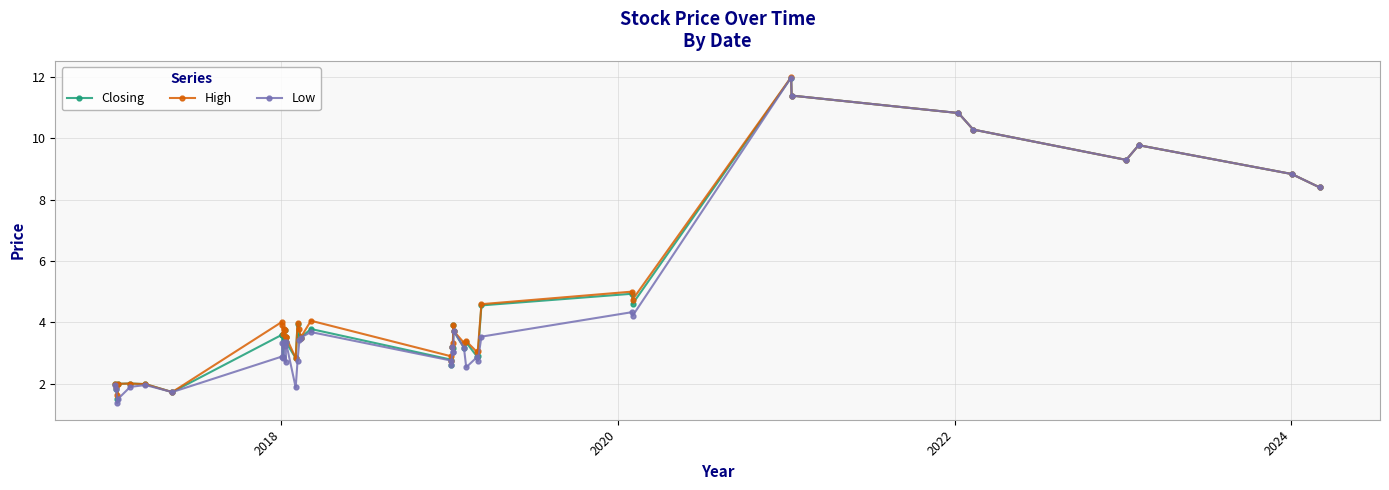

What is the value of the Low point at the 1st from the left?

2.0